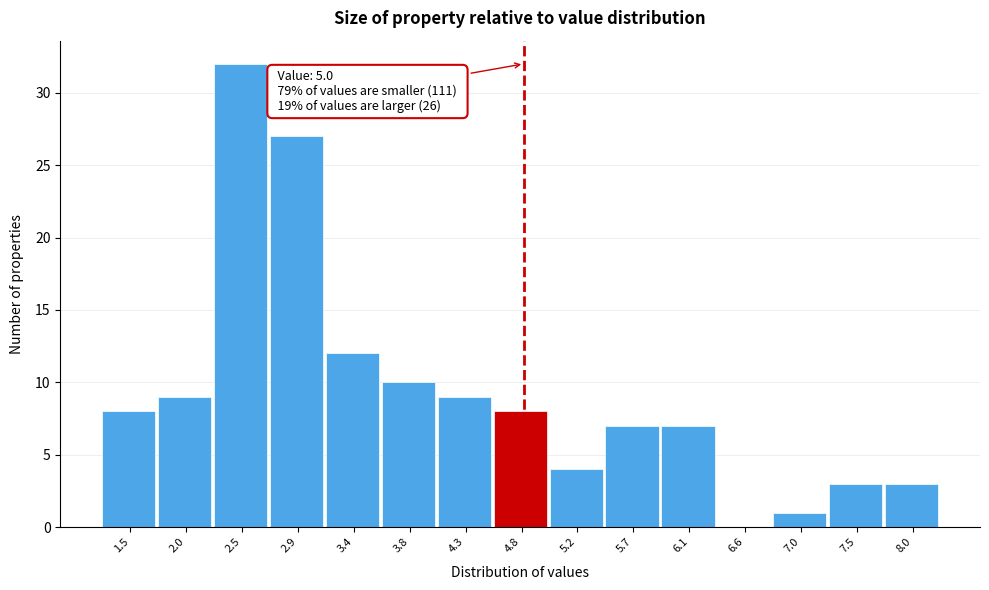

Reading left to right, transcribe all the data shown in this chart.

1.5=8	2.0=9	2.5=32	2.9=27	3.4=12	3.8=10	4.3=9	4.8=8	5.2=4	5.7=7	6.1=7	6.6=0	7.0=1	7.5=3	8.0=3